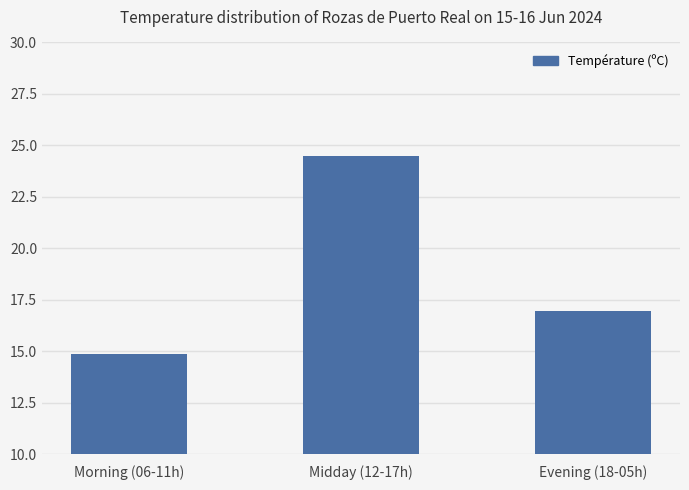

What is the value of the 1st bar from the left?

14.9